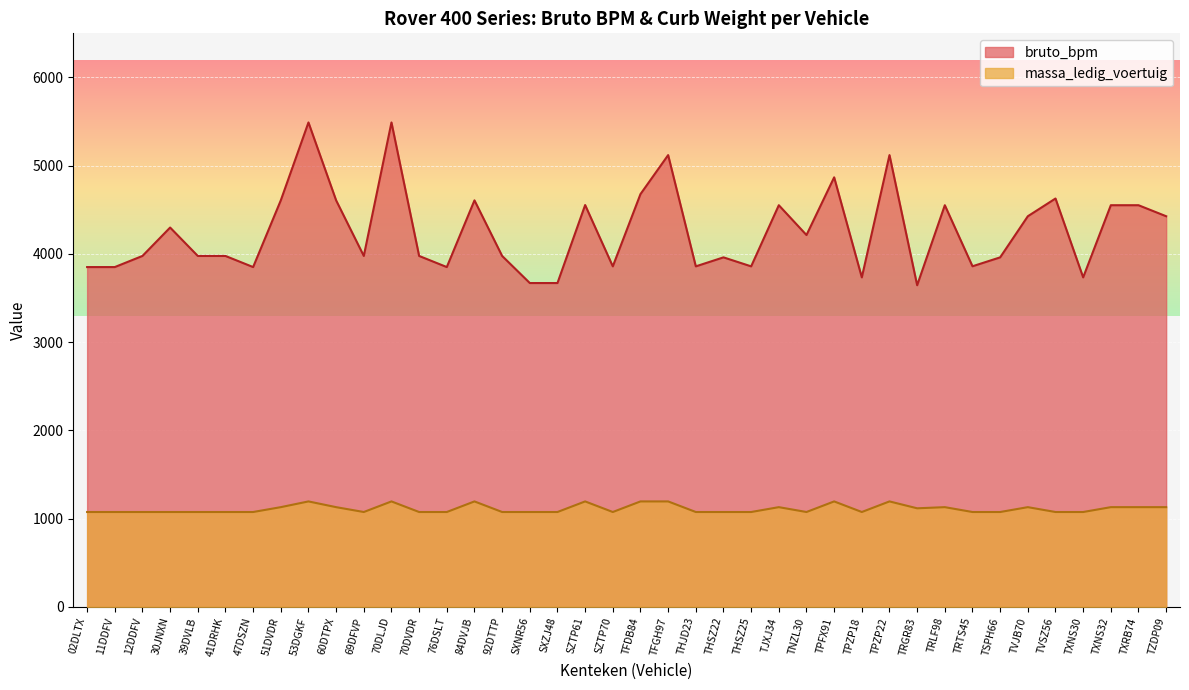

What is the label of the 20th point from the right?

TFDB84